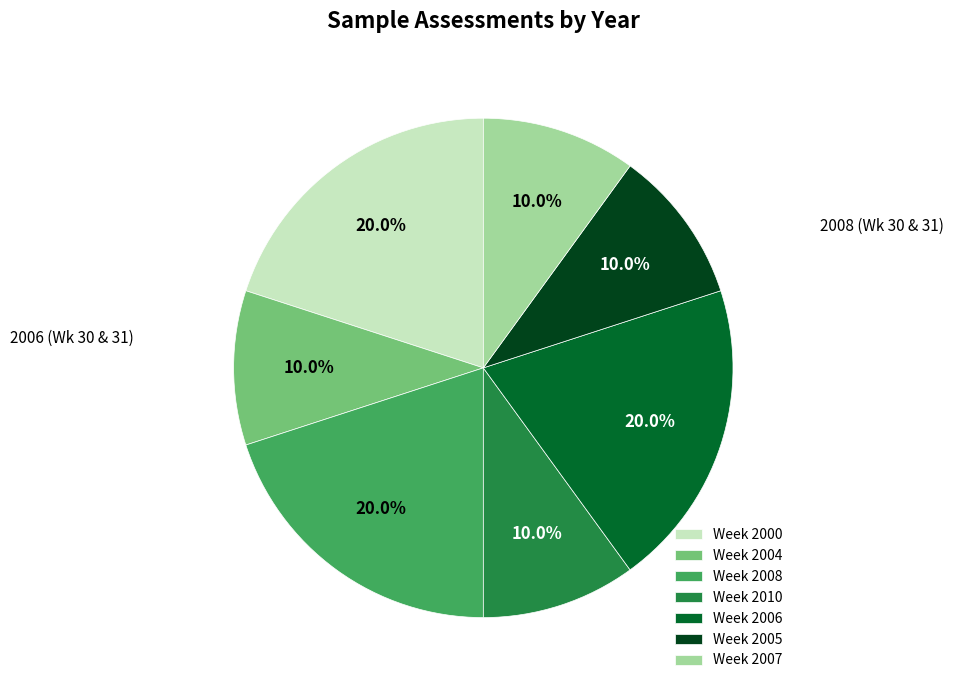

Approximately how many times larger is the value at Week 2005 compared to Week 2007?

1.0